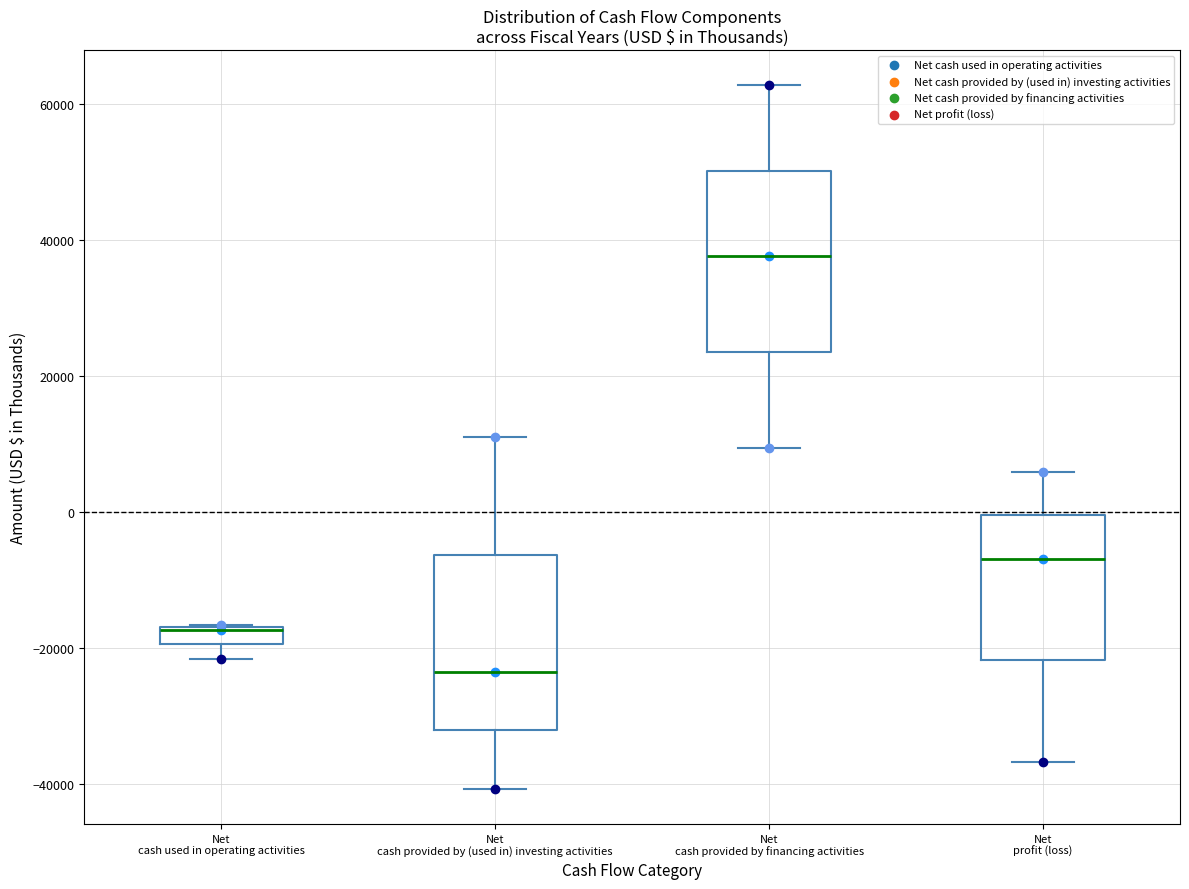

Where is the upper edge of the box for Net cash provided by financing activities on the y-axis? The values are not printed on the chart, so give them approximately, as read against the axis.

50000